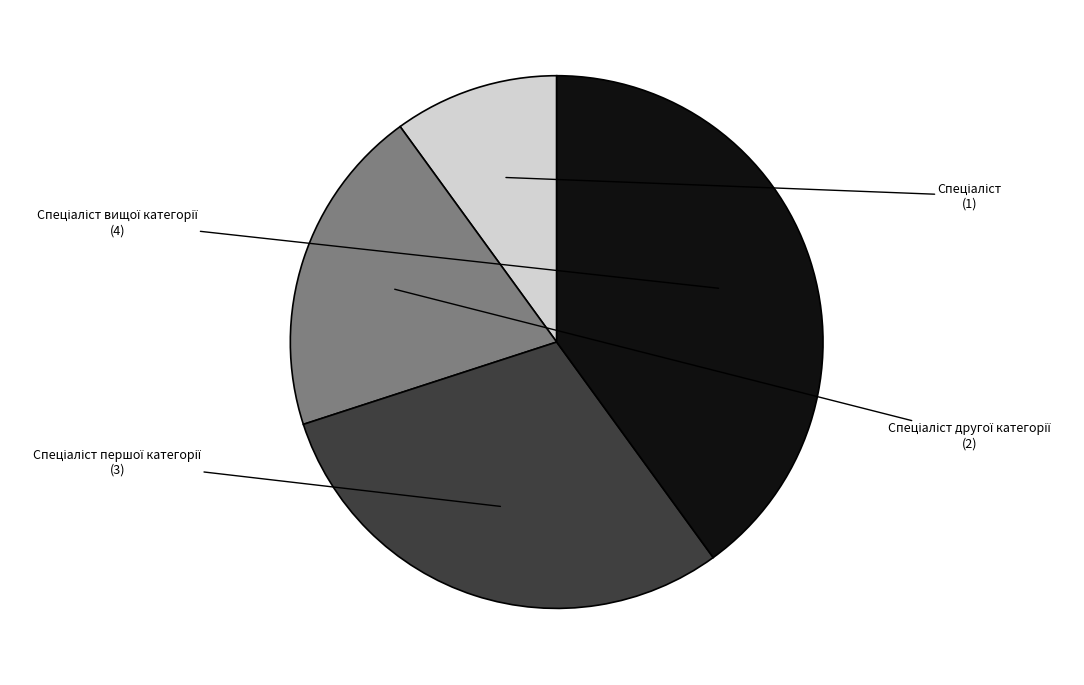

How many slices are in this pie chart?

4